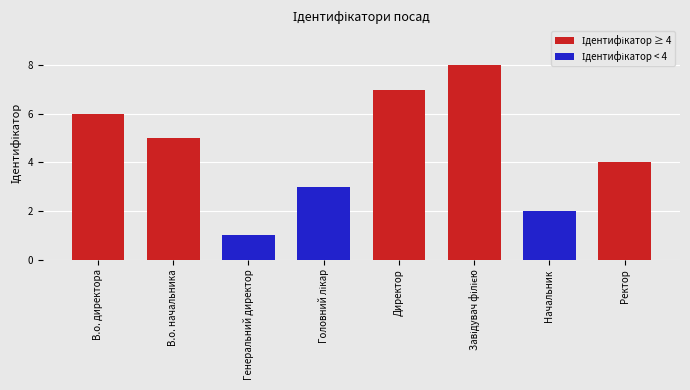

Between В.о. директора and Генеральний директор, which is larger?

В.о. директора